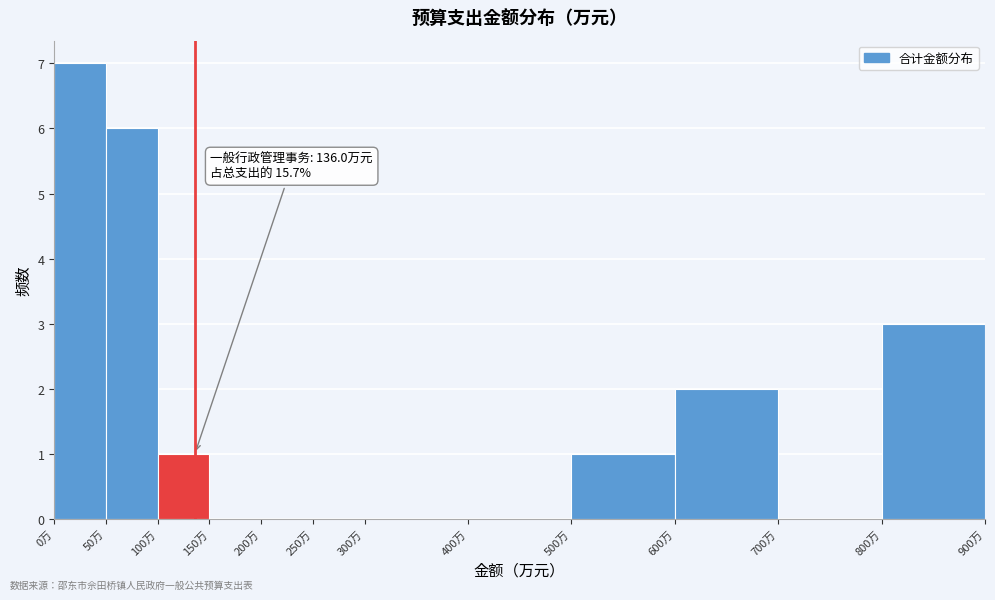

Which range on the x-axis has the tallest bar?

0 to 50